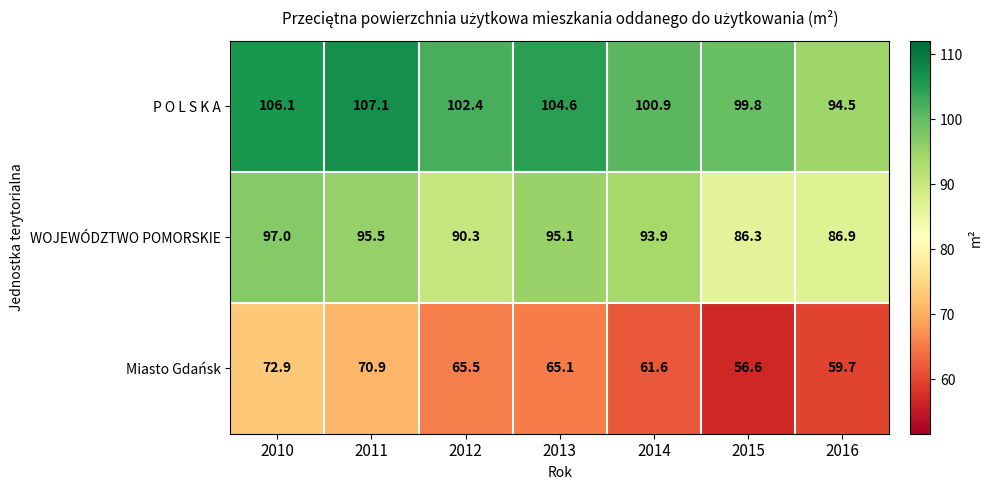

List the series in order of their overall mean, lowest first.

Miasto Gdańsk, WOJEWÓDZTWO POMORSKIE, P O L S K A